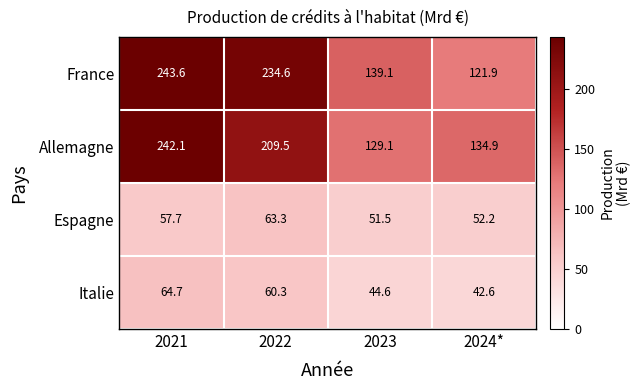

Count the number of categories in the chart.

4